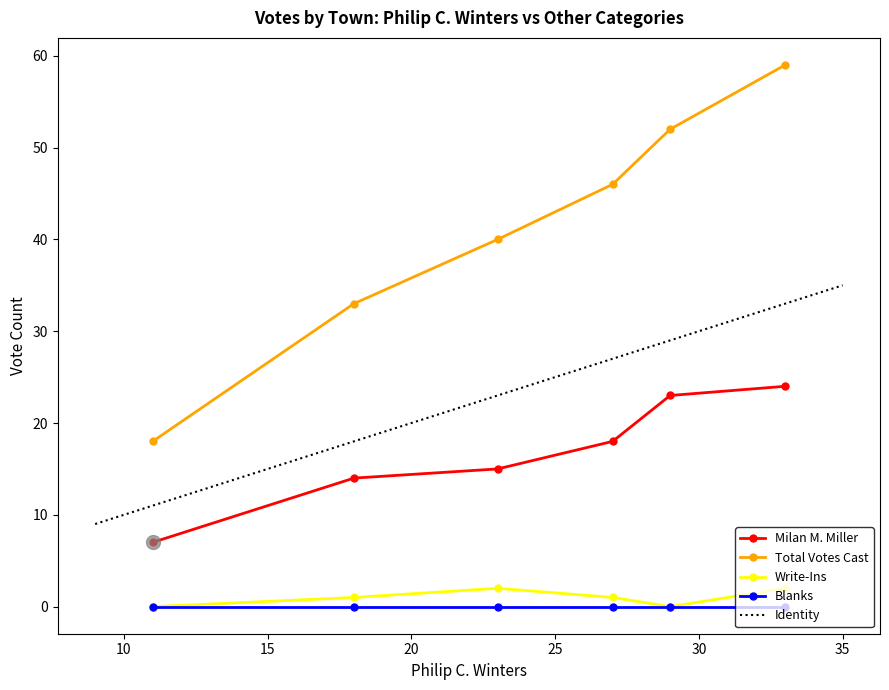

The Blanks series shows 0 at Corinth. True or false?

True